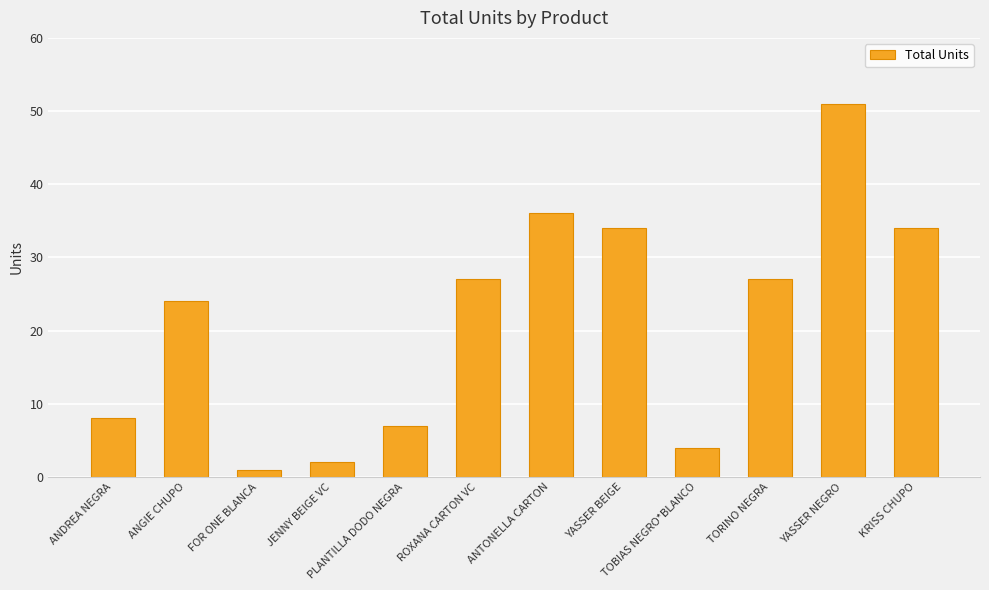

What value does the data have at YASSER NEGRO, to the nearest 5?

50